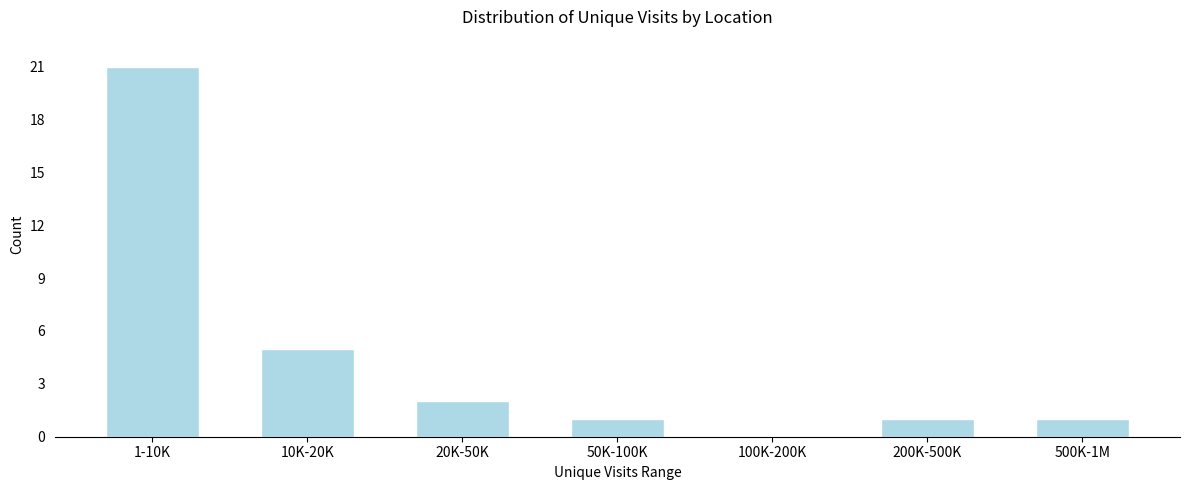

Reading right to left, transcribe all the data shown in this chart.

500K-1M=1	200K-500K=1	100K-200K=0	50K-100K=1	20K-50K=2	10K-20K=5	1-10K=21